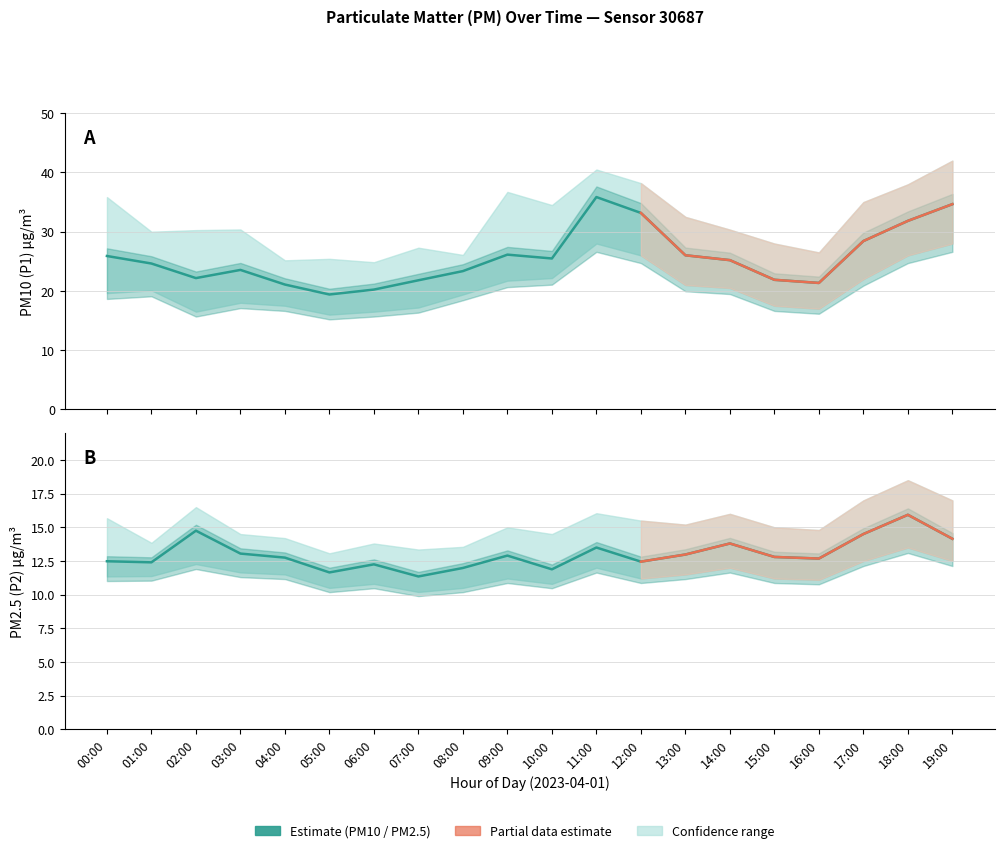

Reading left to right, what are all the values shown in this chart?

P1: 00:00=25.9	01:00=24.6	02:00=22.2	03:00=23.6	04:00=21.1	05:00=19.4	06:00=20.2	07:00=21.8	08:00=23.4	09:00=26.1	10:00=25.5	11:00=35.9	12:00=33.2	13:00=26.0	14:00=25.2	15:00=21.9	16:00=21.4	17:00=28.4	18:00=31.8	19:00=34.6
P1_upper: 00:00=35.9	01:00=30.0	02:00=30.3	03:00=30.4	04:00=25.2	05:00=25.4	06:00=24.9	07:00=27.3	08:00=26.1	09:00=36.7	10:00=34.5	11:00=40.5	12:00=38.2	13:00=32.5	14:00=30.4	15:00=28.0	16:00=26.5	17:00=35.0	18:00=38.0	19:00=42.0
P1_lower: 00:00=19.6	01:00=20.1	02:00=16.5	03:00=18.0	04:00=17.5	05:00=16.0	06:00=16.5	07:00=17.2	08:00=19.4	09:00=21.7	10:00=22.2	11:00=28.0	12:00=26.0	13:00=21.0	14:00=20.5	15:00=17.5	16:00=17.0	17:00=22.0	18:00=26.0	19:00=28.0
P2: 00:00=12.5	01:00=12.4	02:00=14.8	03:00=13.1	04:00=12.8	05:00=11.7	06:00=12.2	07:00=11.3	08:00=12.0	09:00=12.9	10:00=11.9	11:00=13.5	12:00=12.4	13:00=13.0	14:00=13.8	15:00=12.8	16:00=12.7	17:00=14.5	18:00=15.9	19:00=14.2
P2_upper: 00:00=15.7	01:00=13.8	02:00=16.5	03:00=14.5	04:00=14.2	05:00=13.1	06:00=13.8	07:00=13.3	08:00=13.6	09:00=15.0	10:00=14.5	11:00=16.1	12:00=15.5	13:00=15.2	14:00=16.0	15:00=15.0	16:00=14.8	17:00=17.0	18:00=18.5	19:00=17.0
P2_lower: 00:00=11.3	01:00=11.4	02:00=12.3	03:00=11.7	04:00=11.5	05:00=10.5	06:00=10.8	07:00=10.2	08:00=10.5	09:00=11.2	10:00=10.8	11:00=12.0	12:00=11.2	13:00=11.5	14:00=12.0	15:00=11.2	16:00=11.1	17:00=12.5	18:00=13.5	19:00=12.5